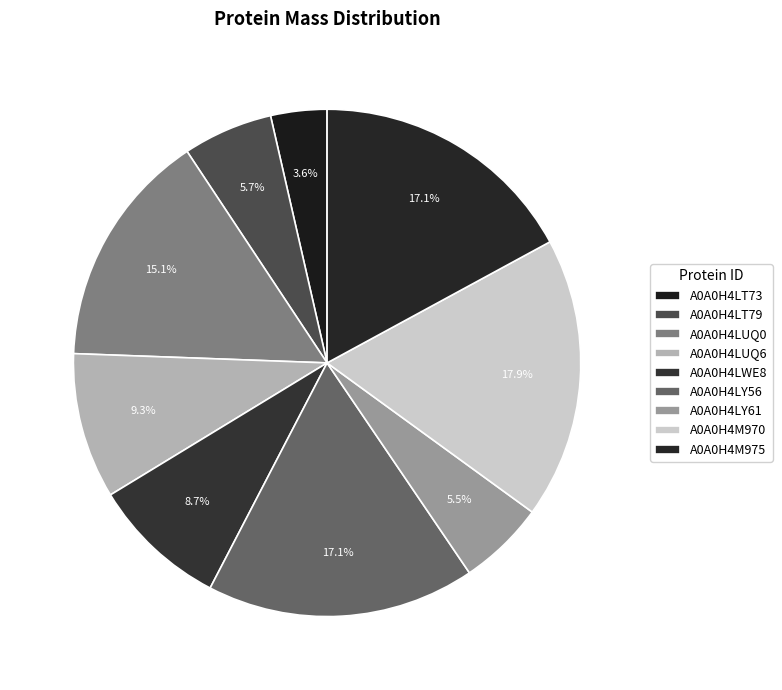

Does A0A0H4LUQ6 account for over 50% of the chart?

No